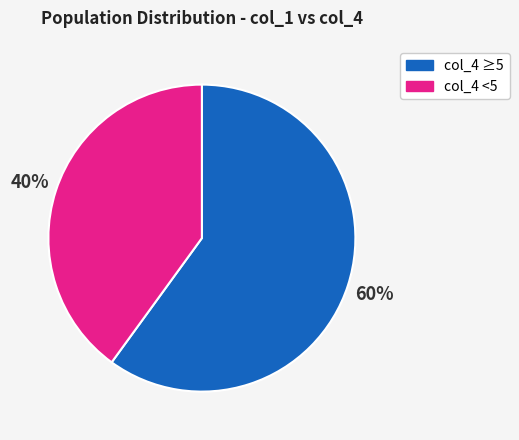

Do col_4 <5 and col_4 ≥5 together represent more than half of the pie?

Yes